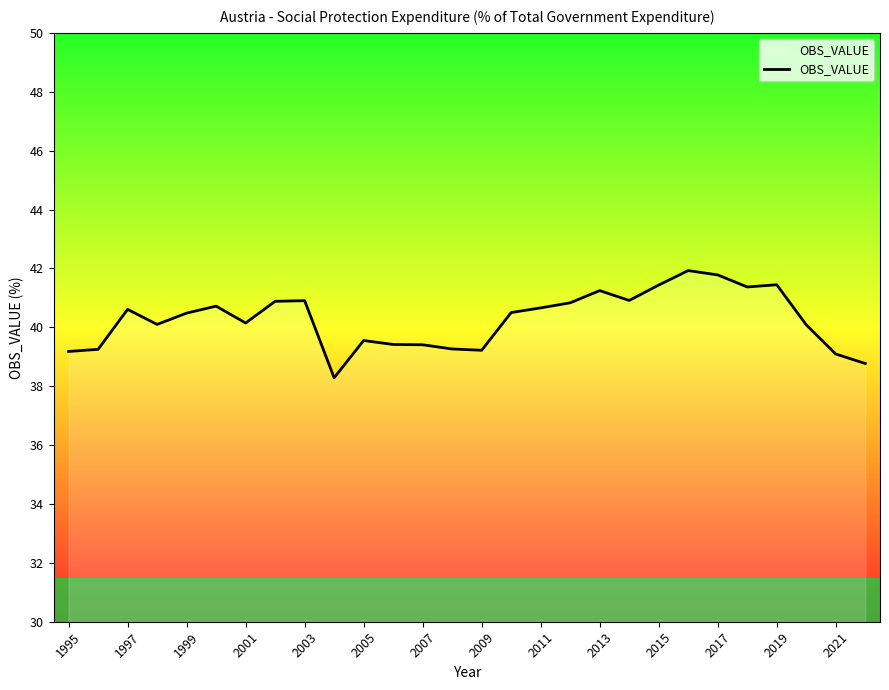

What is the minimum value shown in the chart?

38.3